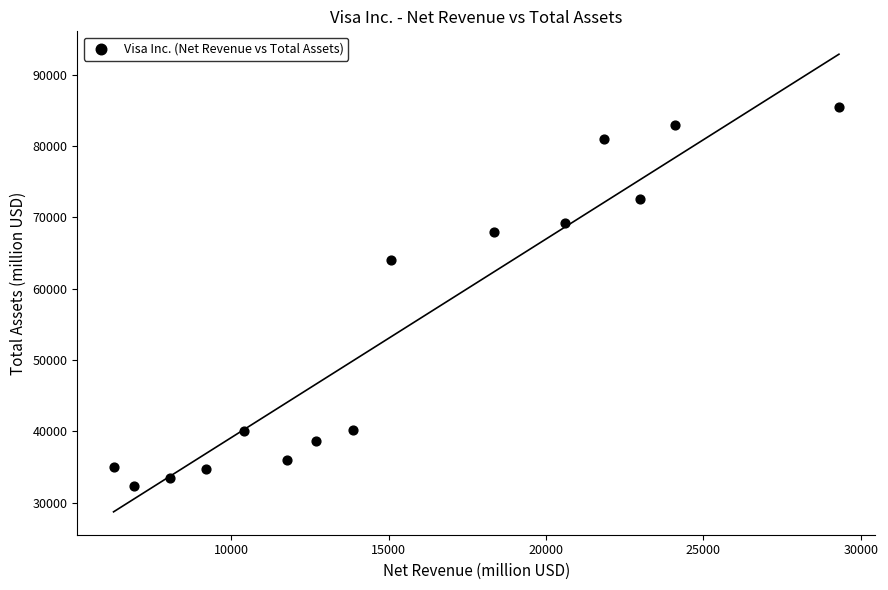

What Y value in the scatter plot is closest to 58891?

64035